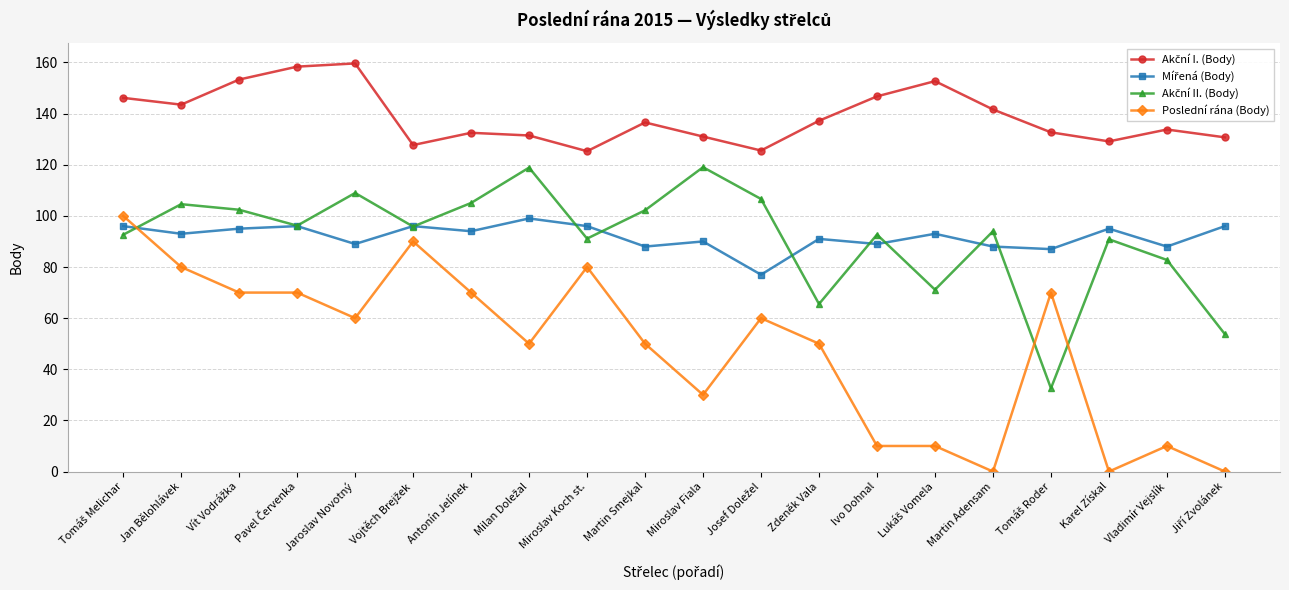

What is the total value across all series at Vladimír Vejslík?

314.6